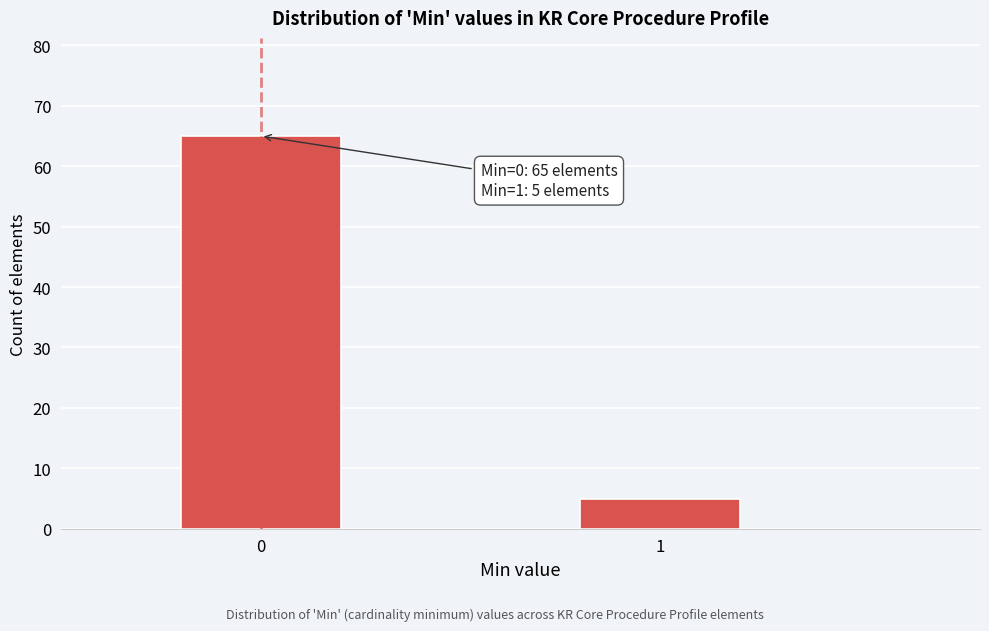

Reading left to right, what are all the values shown in this chart?

65	5